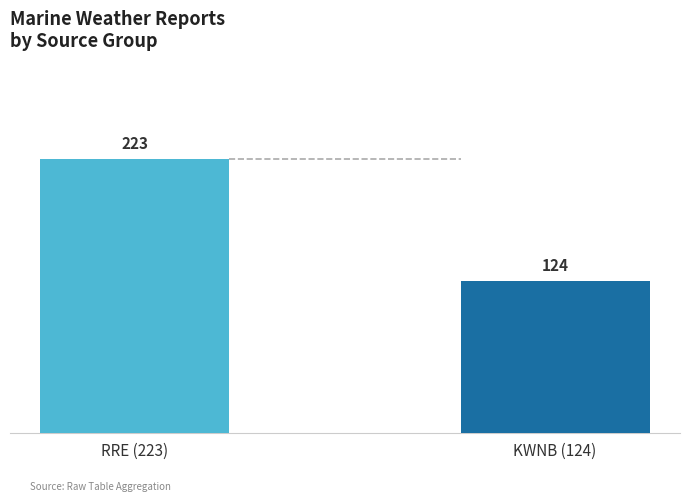

Rank the categories by value from lowest to highest.

KWNB (124), RRE (223)